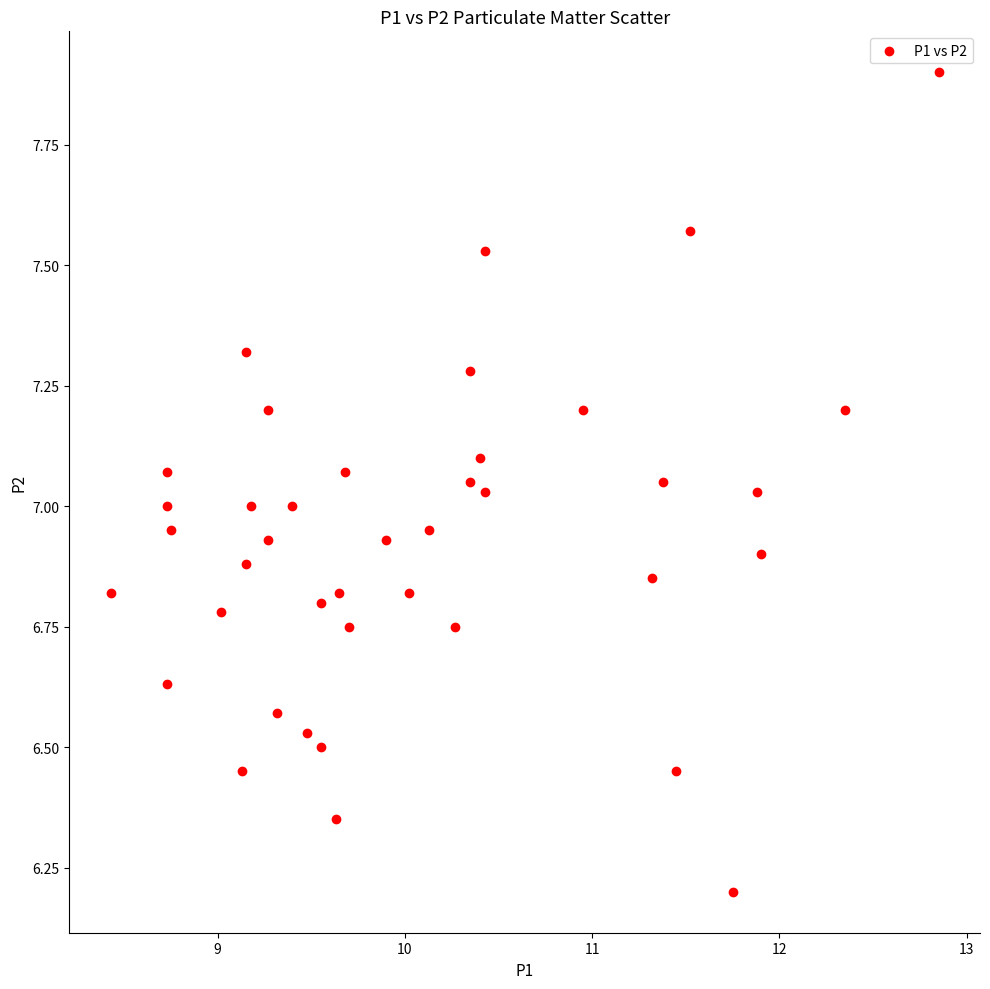

What is the range of X values (max minus min)?

4.4